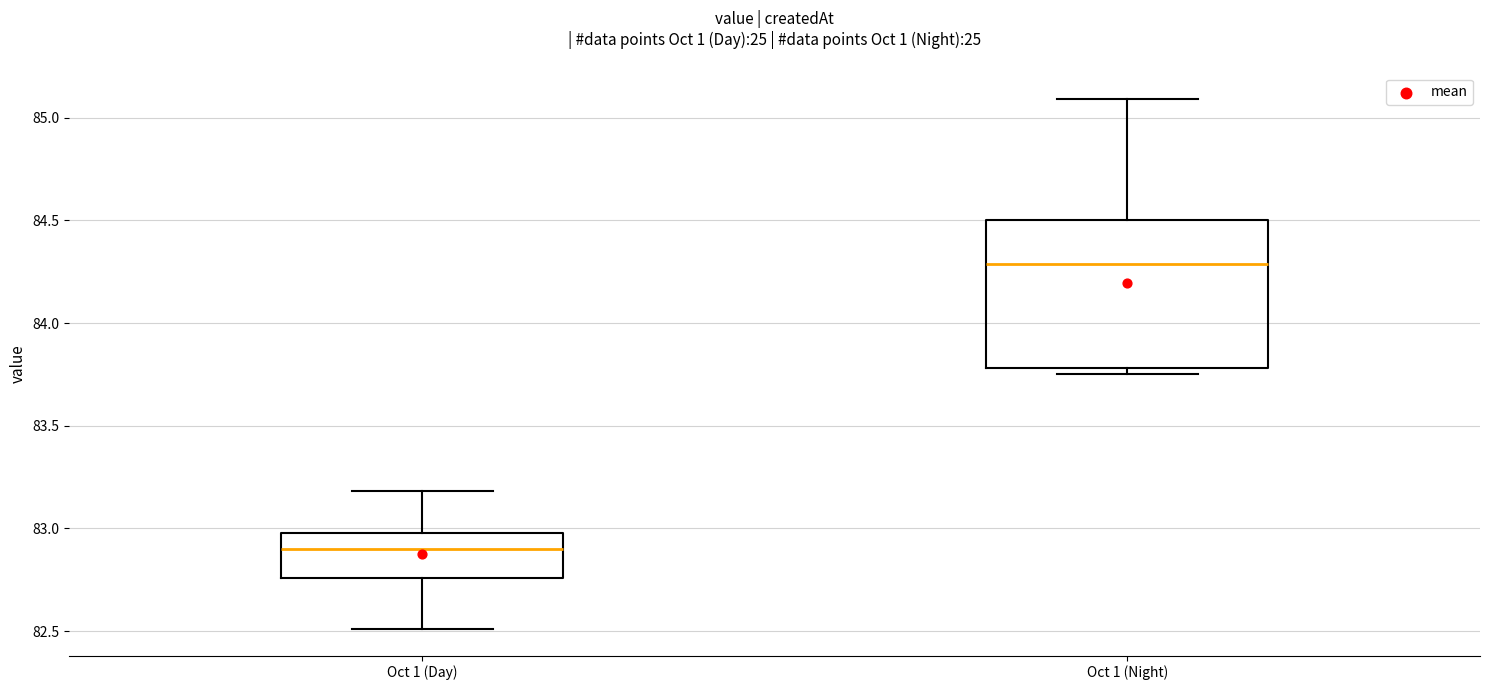

Which box has the lowest median line?

Oct 1 (Day)